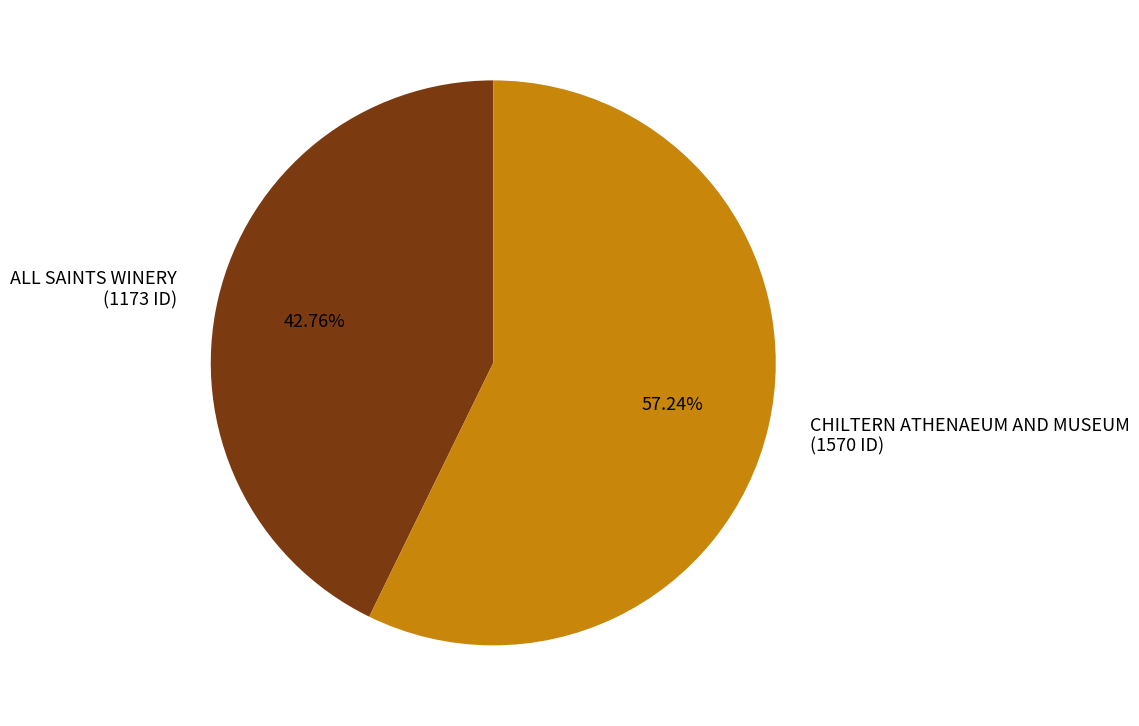

To the nearest percent, what is the difference between the largest and smallest slice percentages?

14%